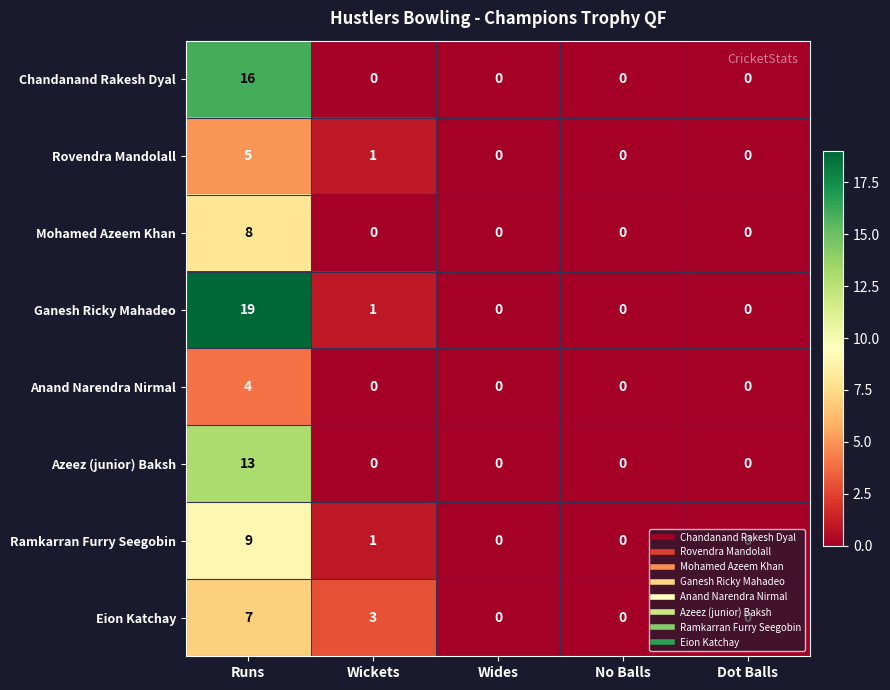

Which category has the highest value across all series?

Runs